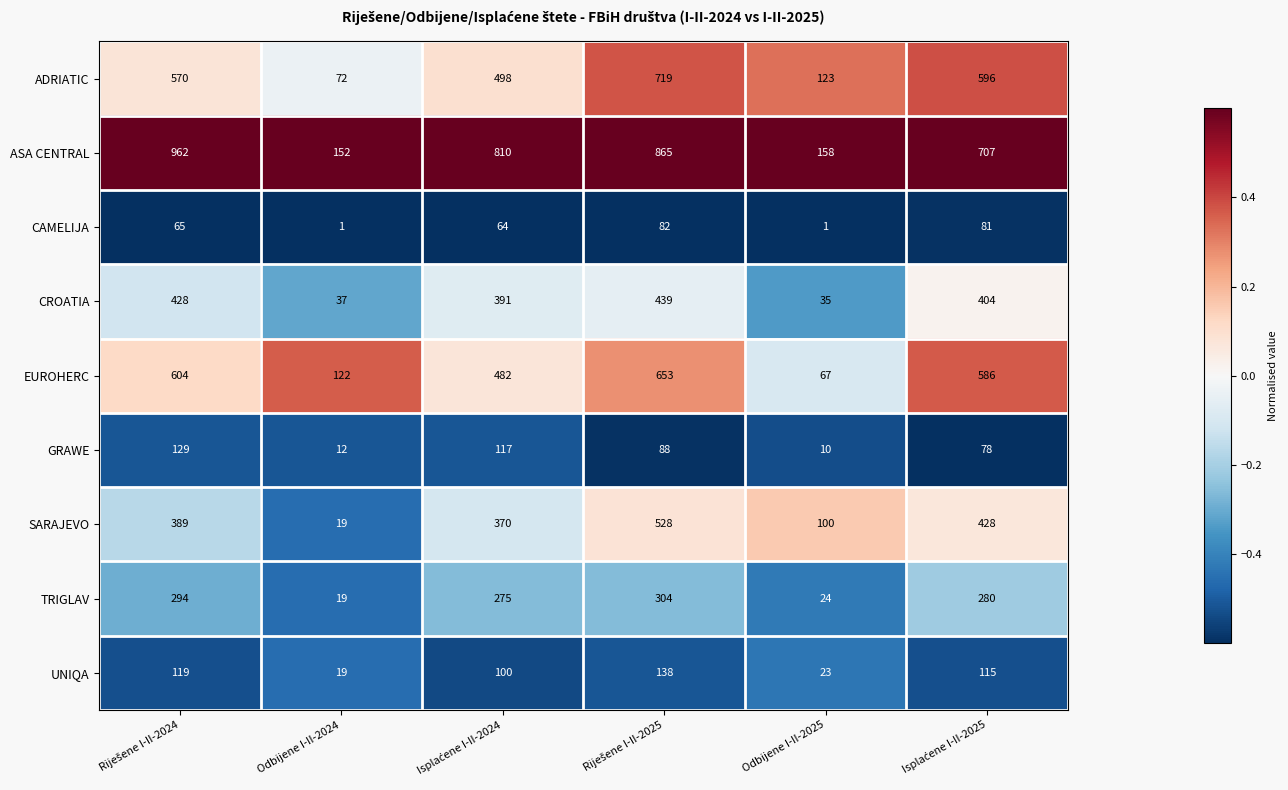

Rank the series at Odbijene I-II-2025 from lowest to highest value.

CAMELIJA, GRAWE, UNIQA, TRIGLAV, CROATIA, EUROHERC, SARAJEVO, ADRIATIC, ASA CENTRAL